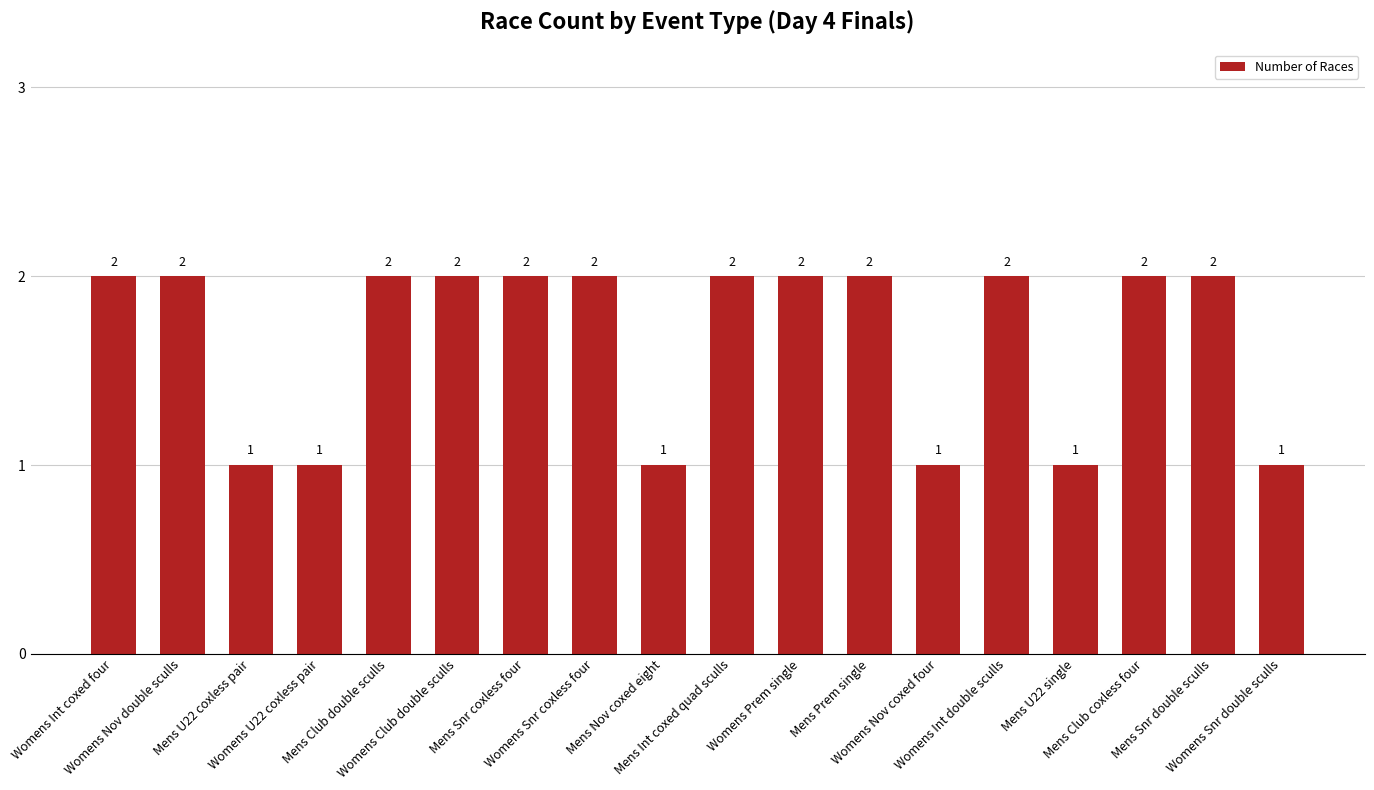

True or false: the data shows 2 at Womens Club double sculls.

True